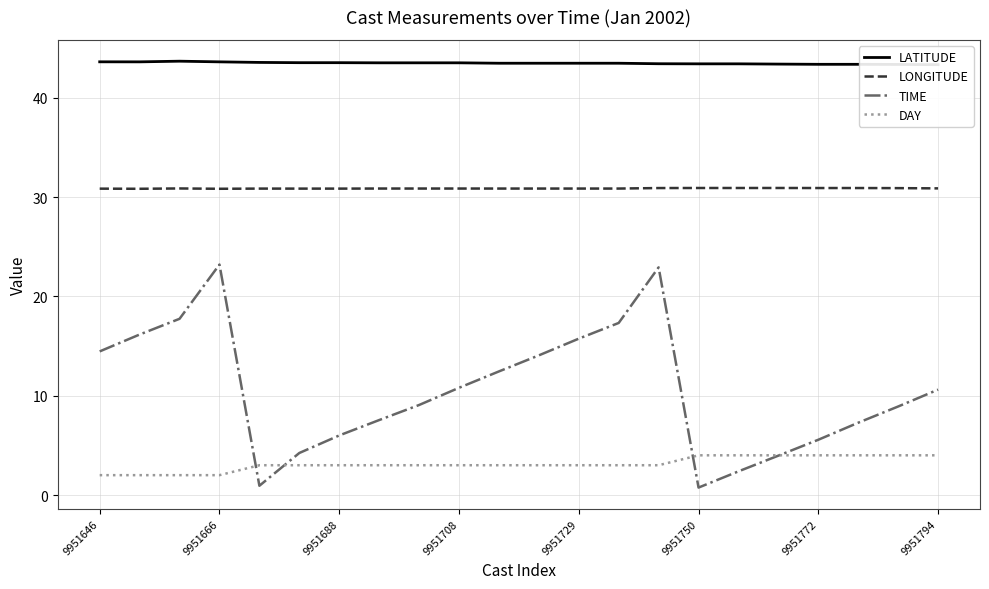

True or false: LONGITUDE and DAY cross at least once.

False